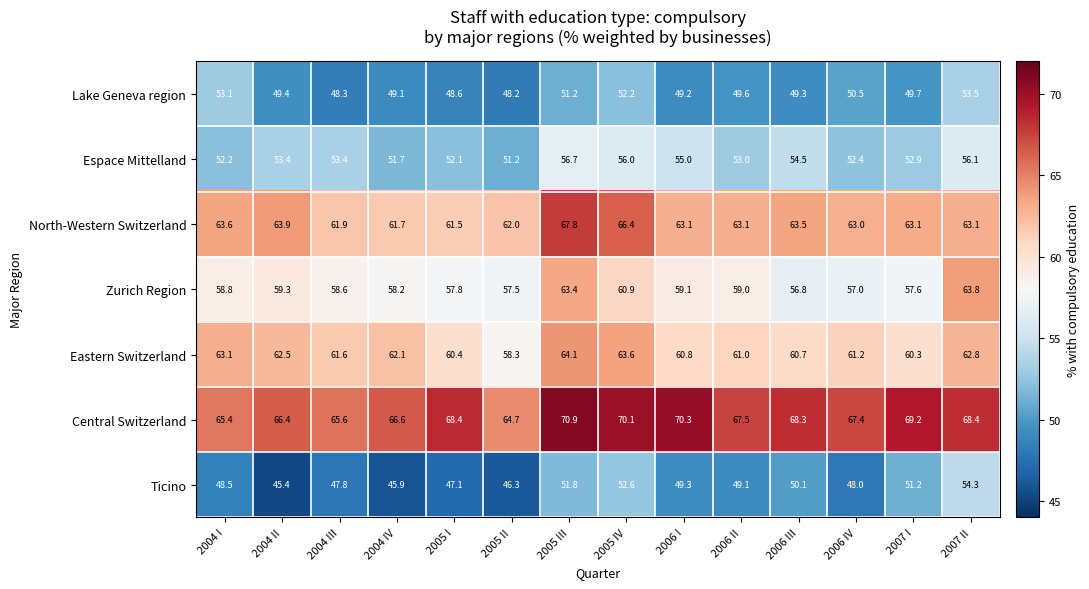

What is the total value across all series at 2005 III?

425.9